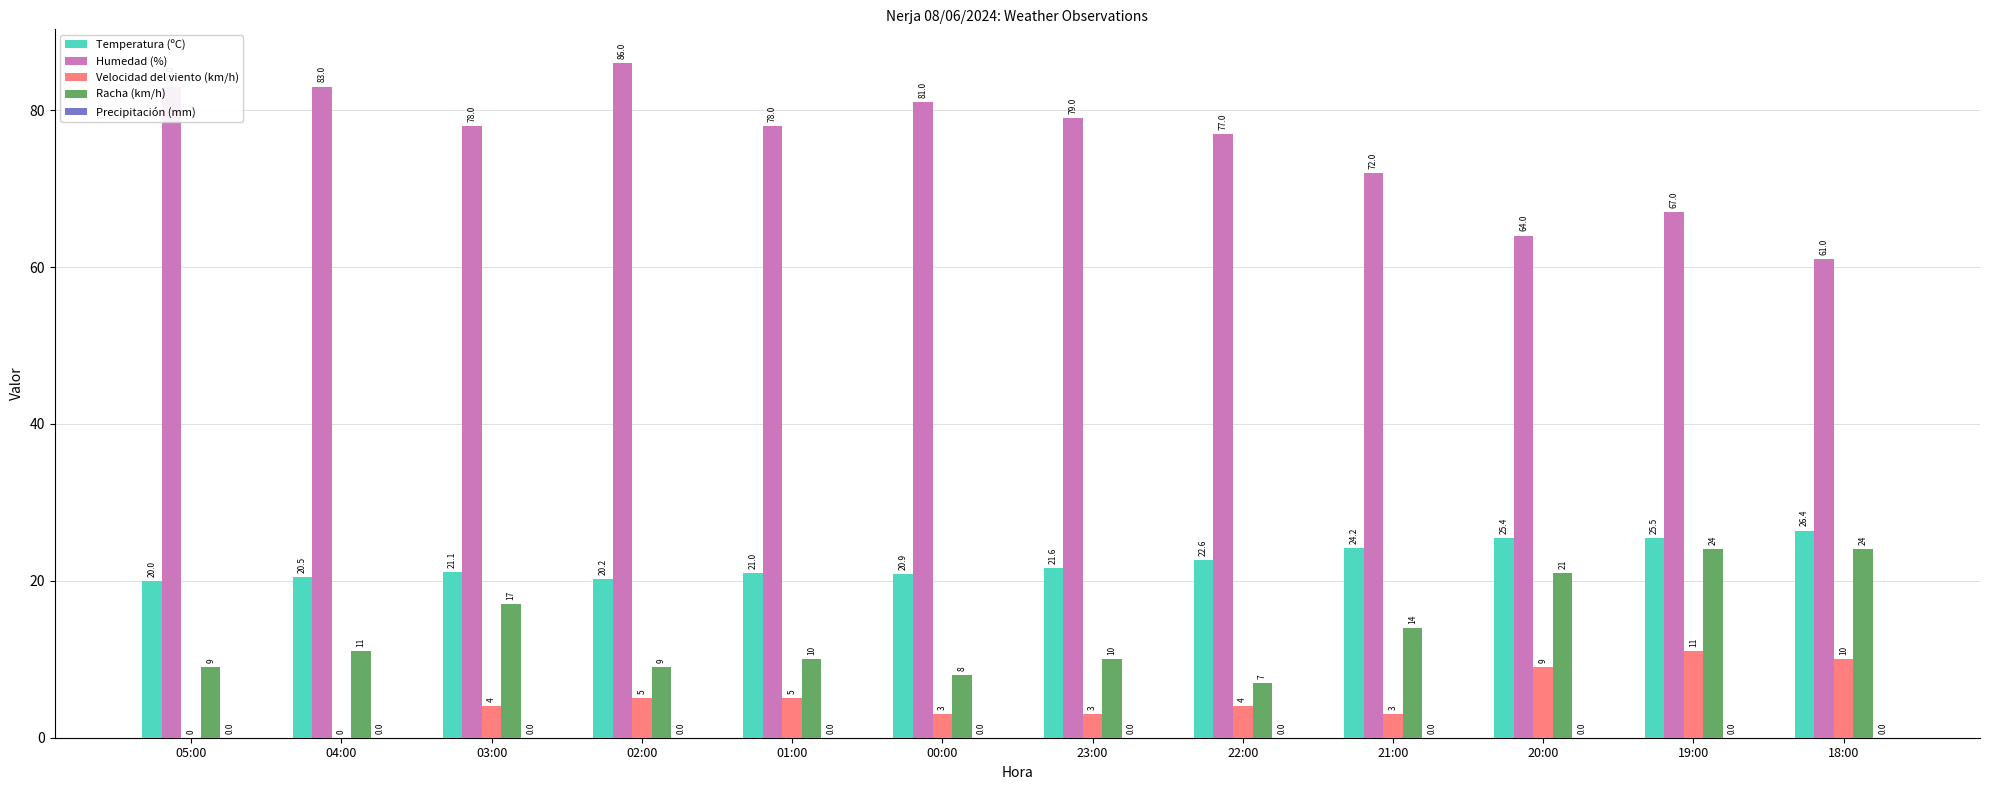

What is the sum of the Temperatura (ºC) values at 18:00 and 21:00?

50.6